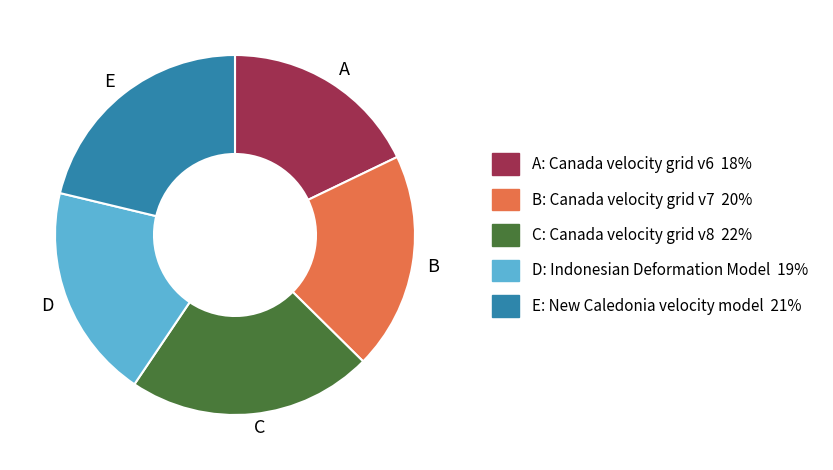

Which category has the smallest portion of the pie?

A